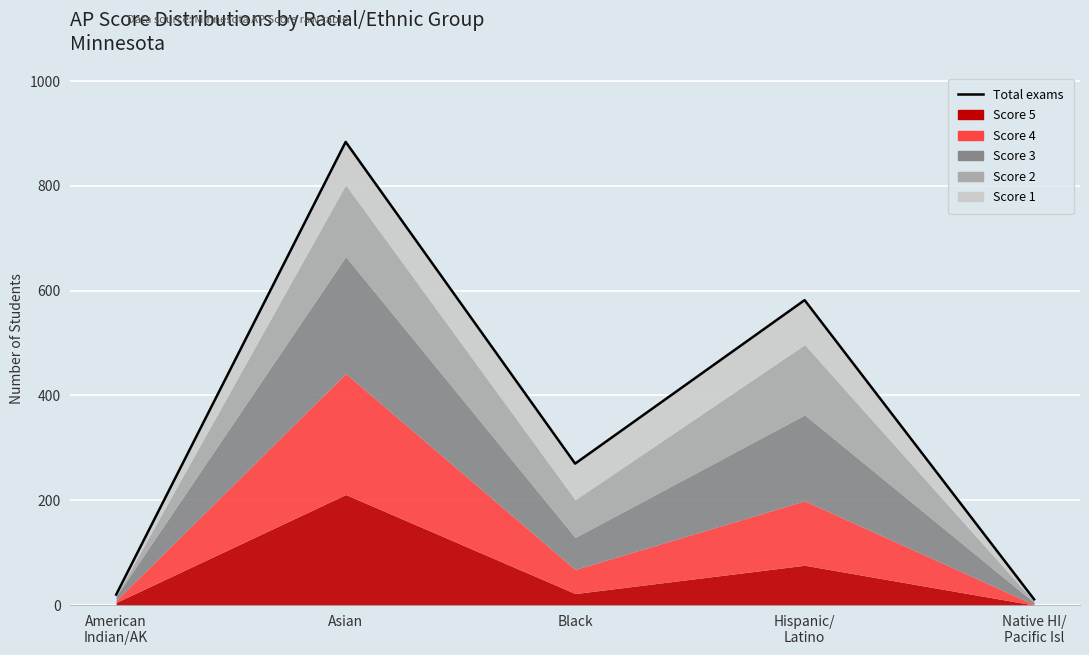

Is it true that the value at Native HI/
Pacific Isl is 11?

True